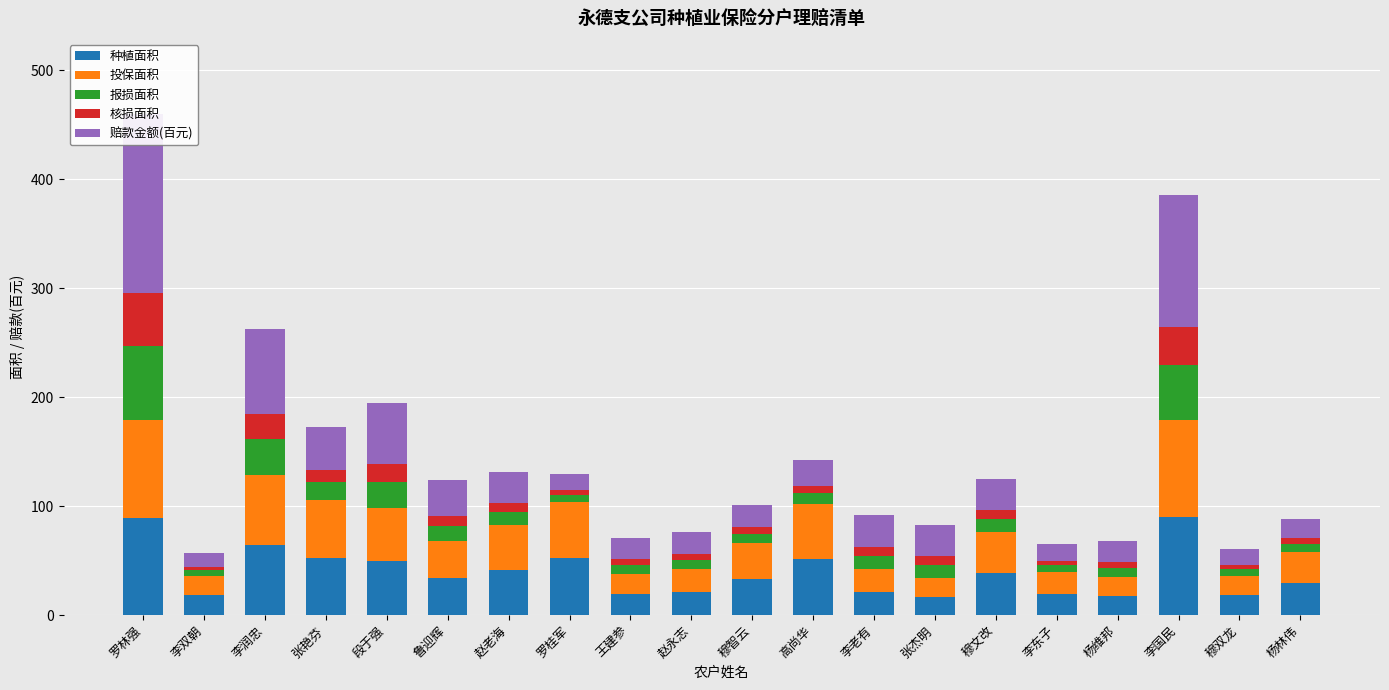

What are all the series names shown in the legend?

种植面积, 投保面积, 报损面积, 核损面积, 赔款金额(百元)